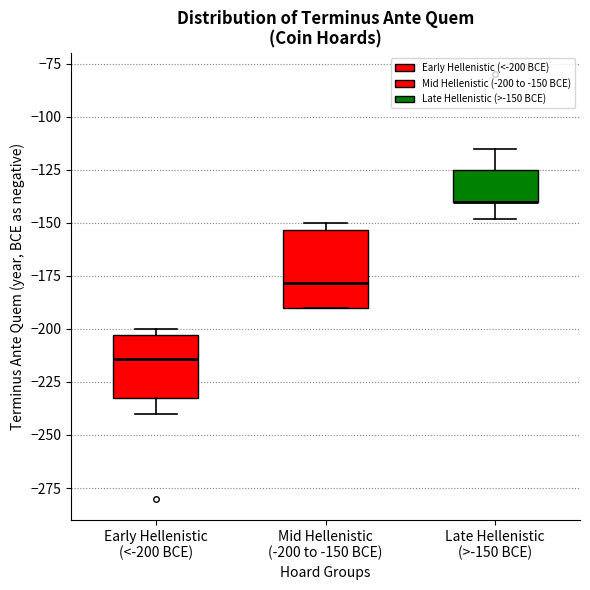

Which box is the tallest, from its lower edge to its upper edge?

Mid Hellenistic (-200 to -150 BCE)